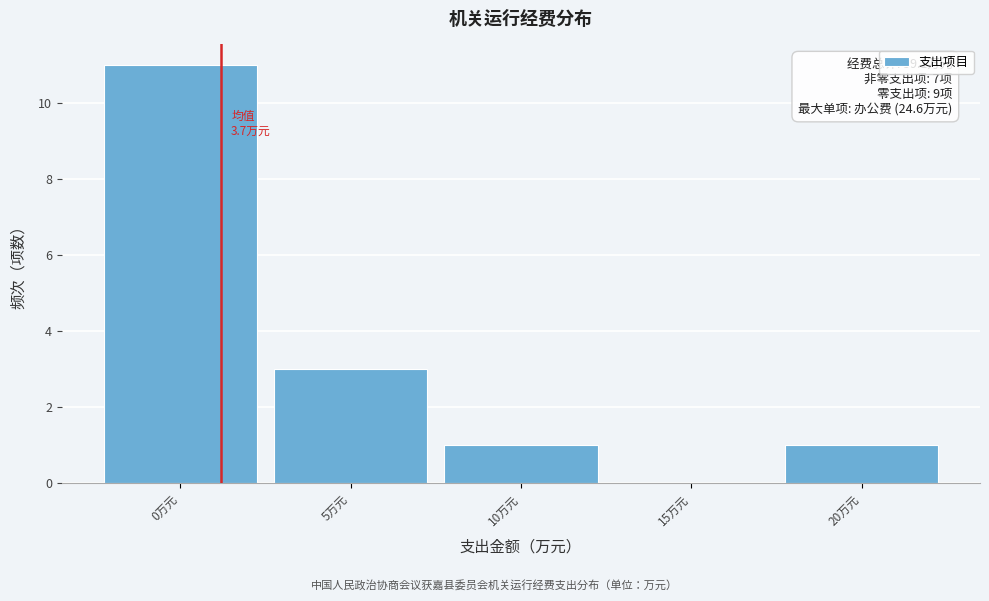

Reading left to right, extract all data points from this chart.

0万元=11	5万元=3	10万元=1	15万元=0	20万元=1